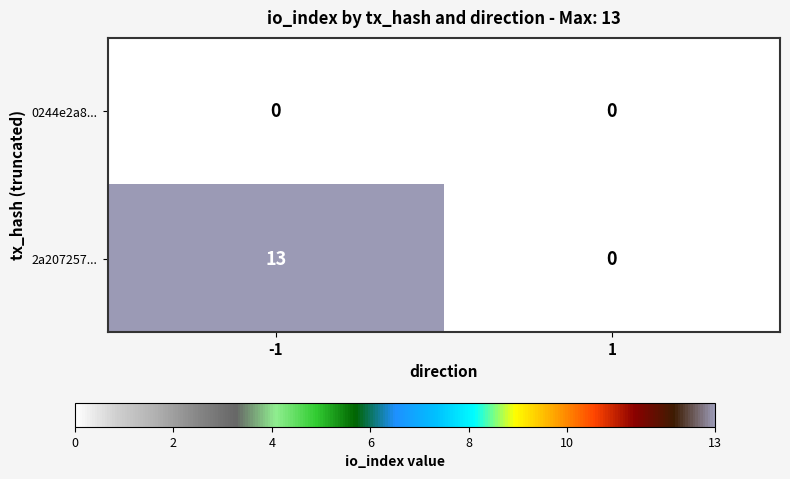

At how many categories does at least one series exceed 2?

1